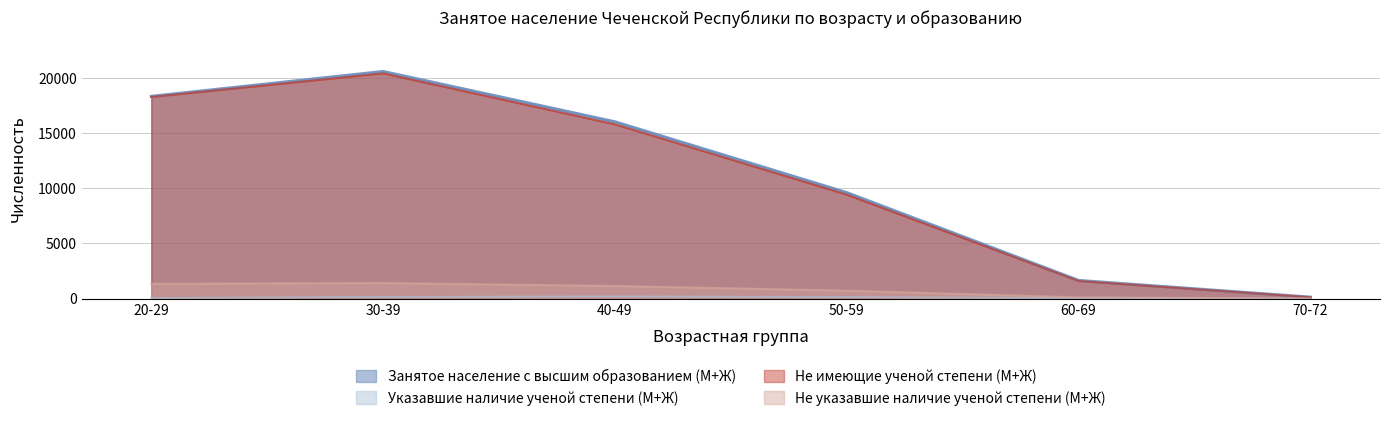

What is the sum of all Не указавшие наличие ученой степени (М+Ж) values?

4751